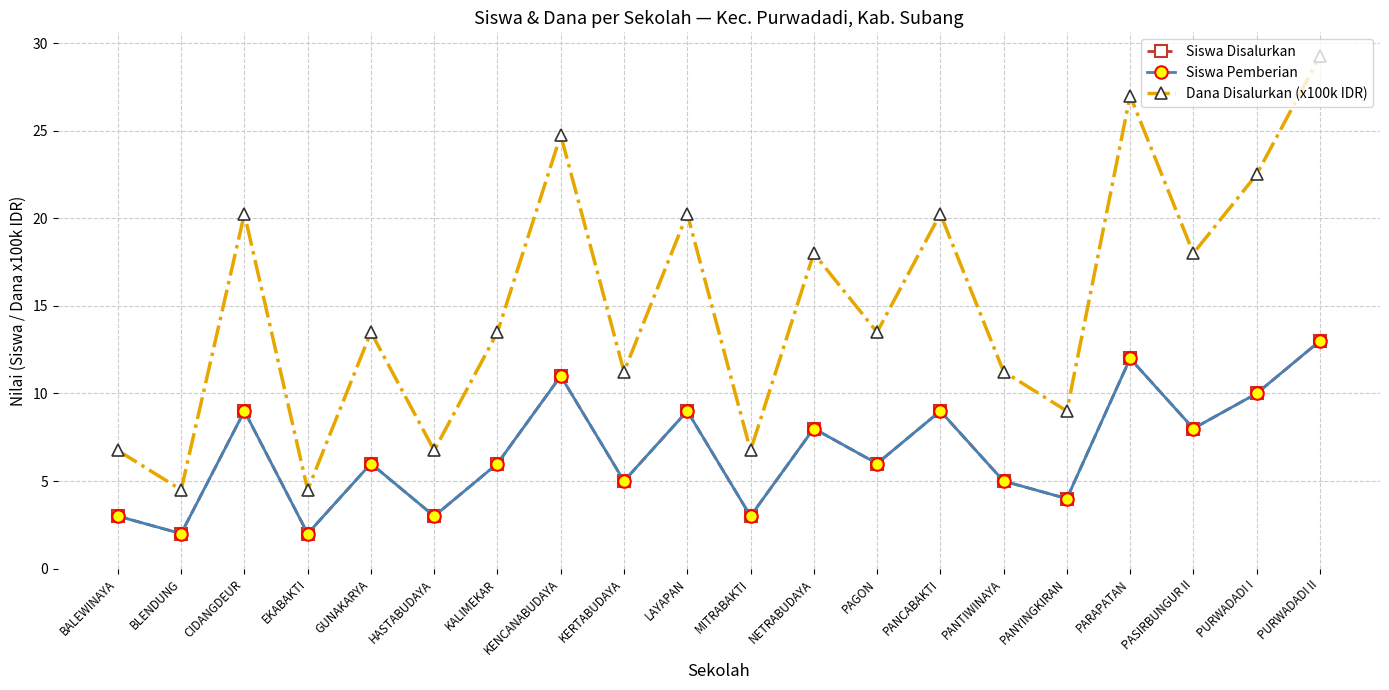

What is the label of the 13th point from the left?

PAGON